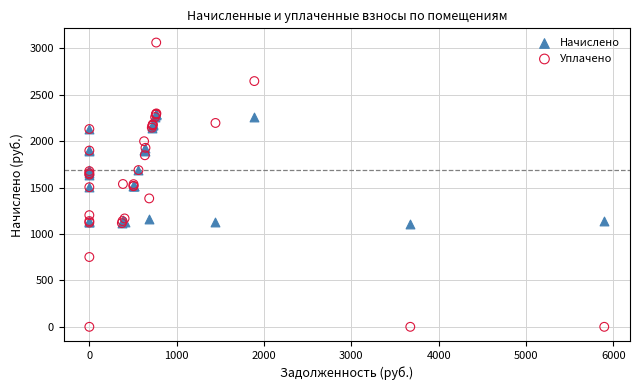

What are all the series names shown in the legend?

Начислено, Уплачено